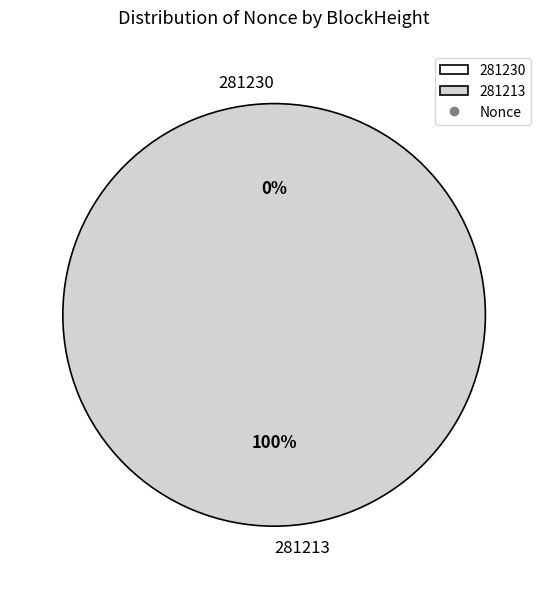

Is there any slice that represents more than half of the pie?

Yes